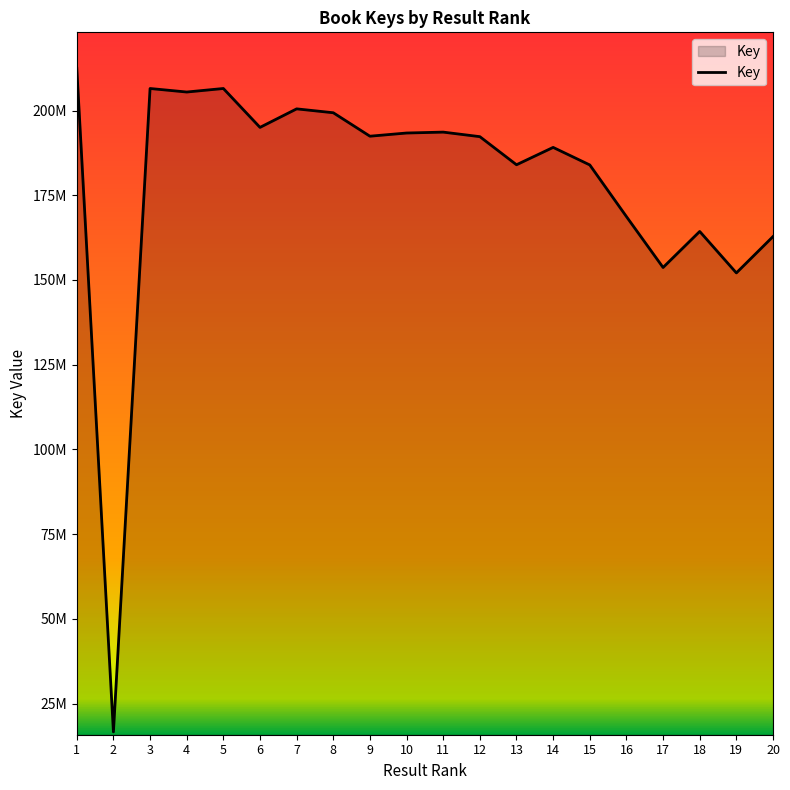

At which category does the data reach its first local peak?

3